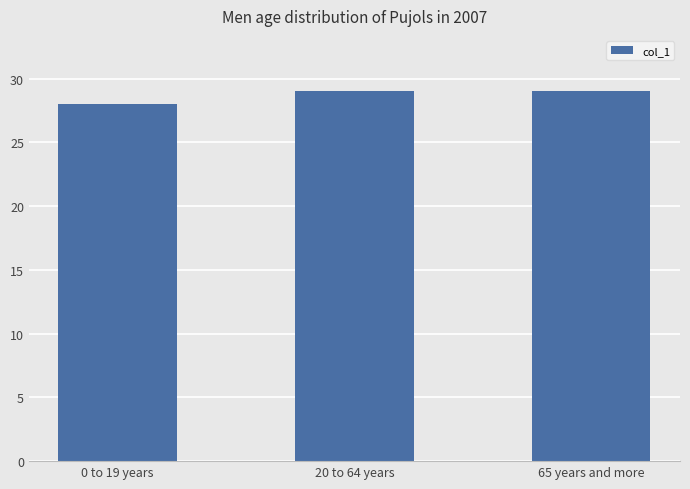

Which has a higher value, 0 to 19 years or 65 years and more?

65 years and more